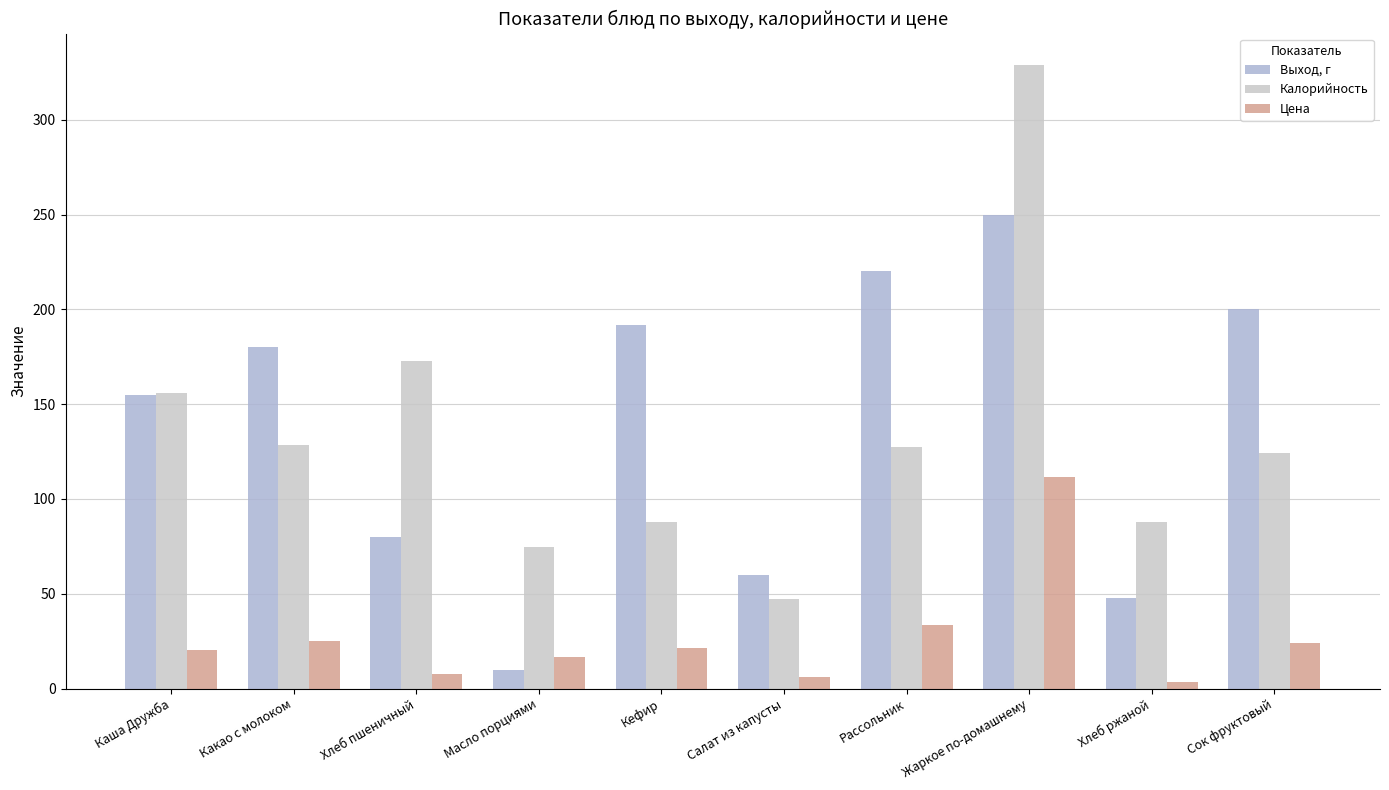

How many categories are shown in the chart?

10